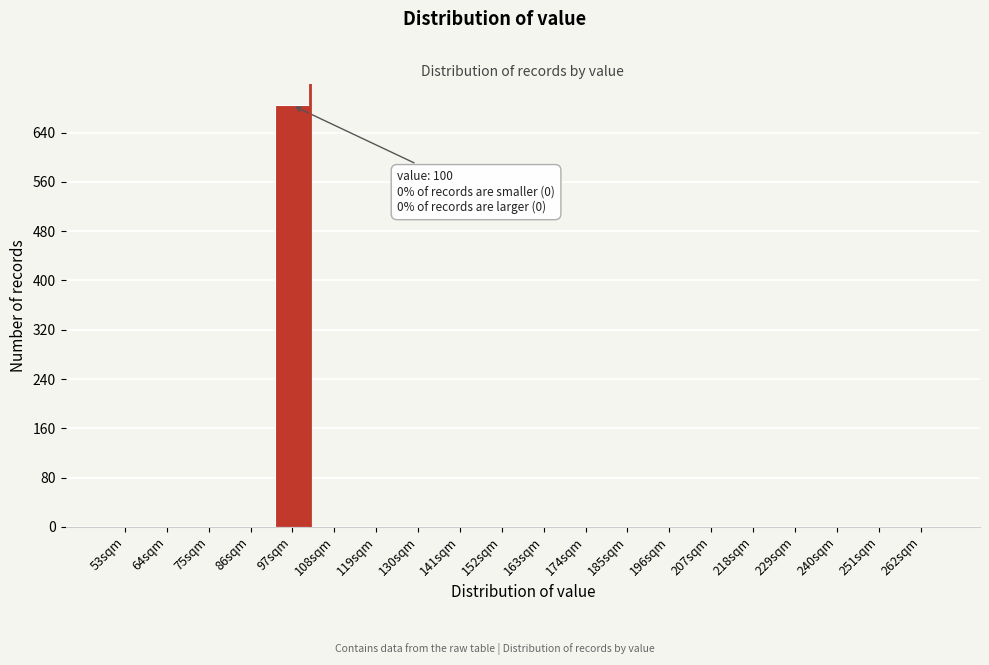

Reading left to right, extract all data points from this chart.

53sqm=0	64sqm=0	75sqm=0	86sqm=0	97sqm=684	108sqm=0	119sqm=0	130sqm=0	141sqm=0	152sqm=0	163sqm=0	174sqm=0	185sqm=0	196sqm=0	207sqm=0	218sqm=0	229sqm=0	240sqm=0	251sqm=0	262sqm=0